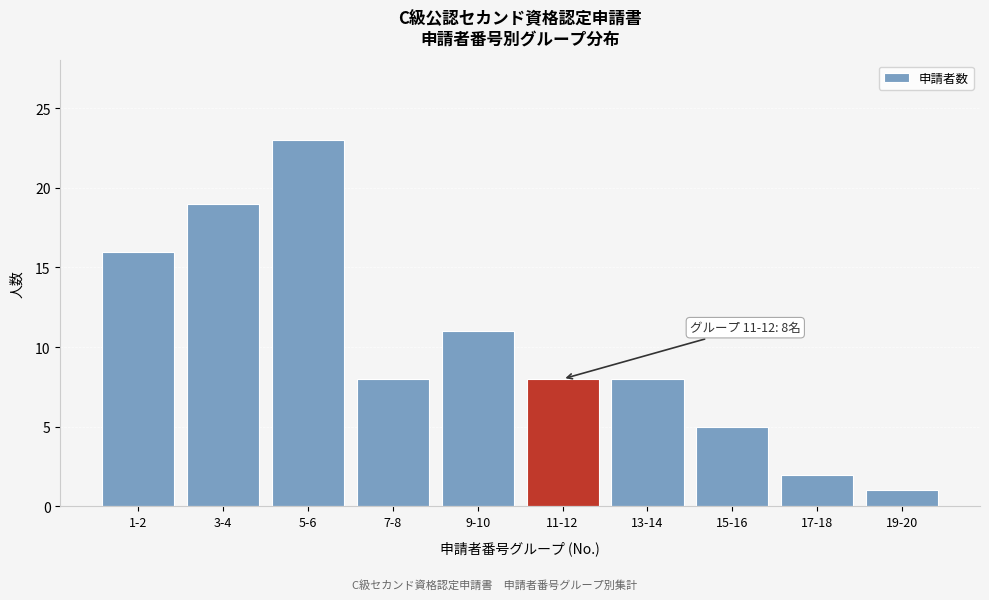

Reading left to right, transcribe all the data shown in this chart.

1-2=16	3-4=19	5-6=23	7-8=8	9-10=11	11-12=8	13-14=8	15-16=5	17-18=2	19-20=1